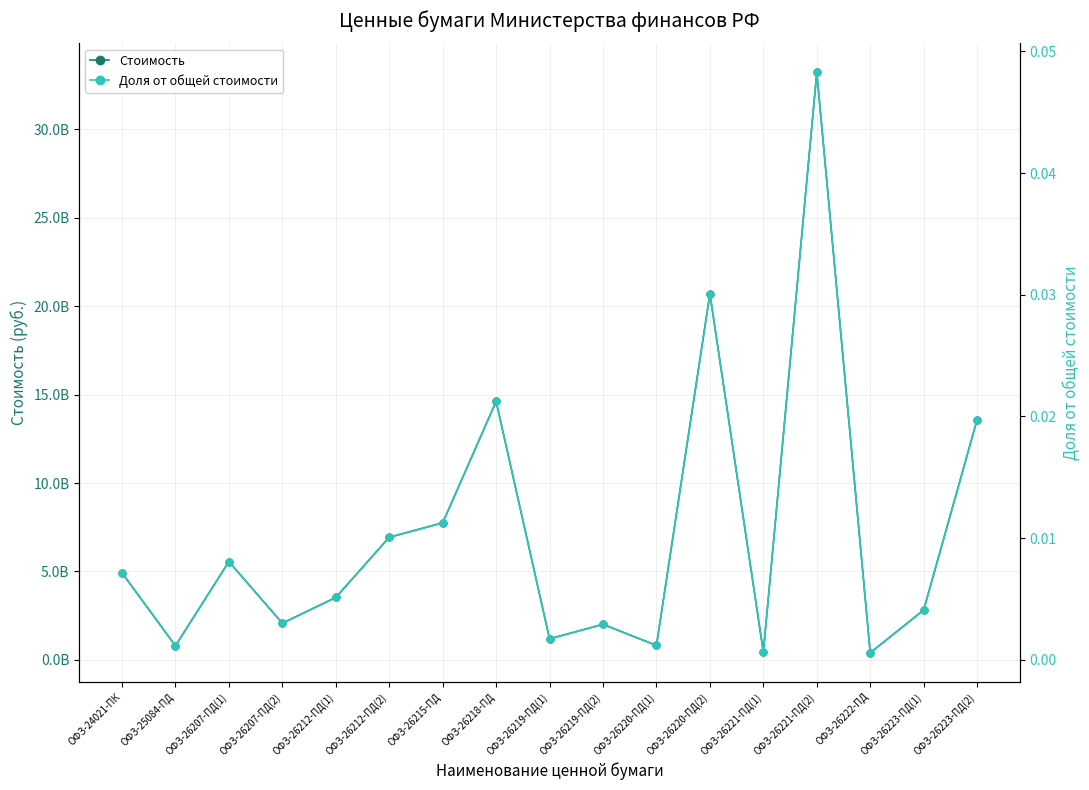

The Стоимость series shows 331201040.0 at ОФЗ-26220-ПД(1). True or false?

False